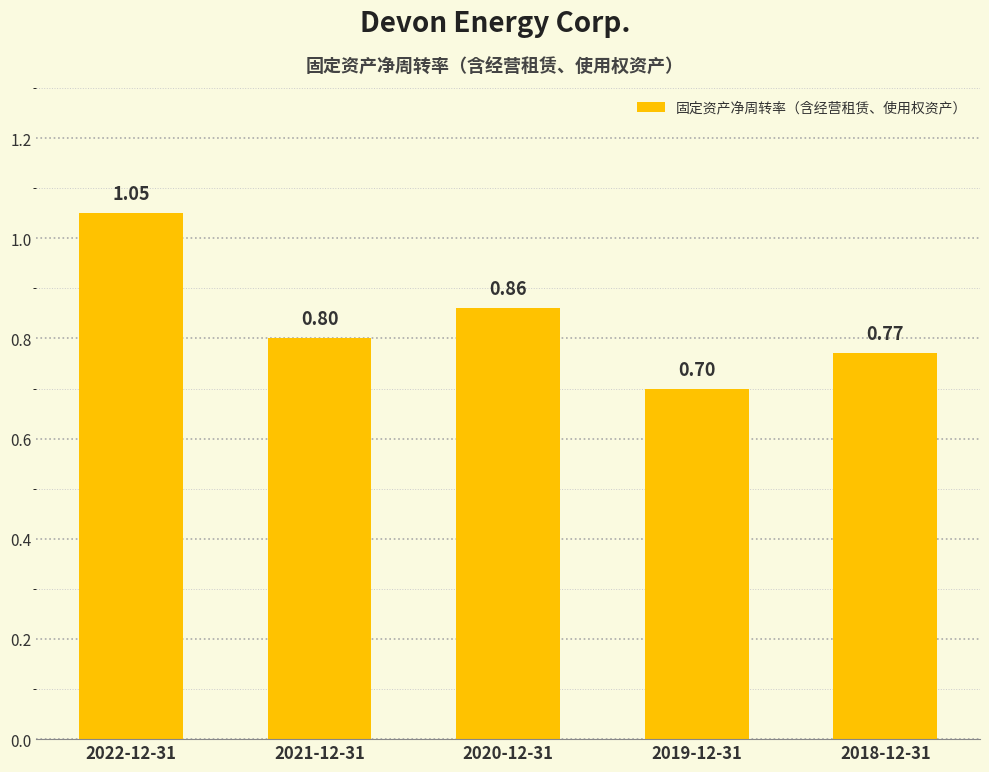

What is the sum of all values?

4.2